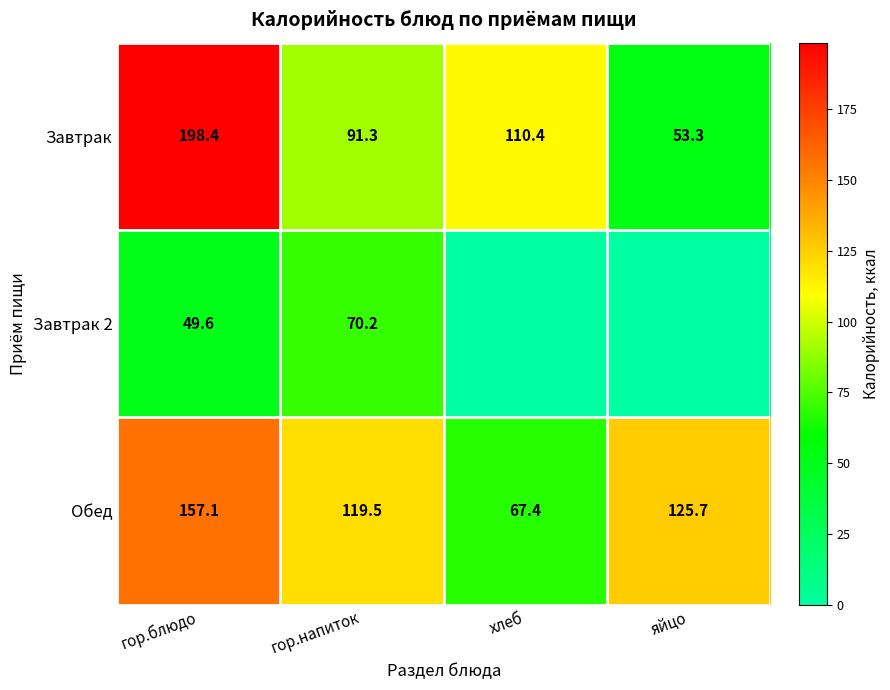

True or false: Обед has a value of 228.7 at гор.блюдо.

False